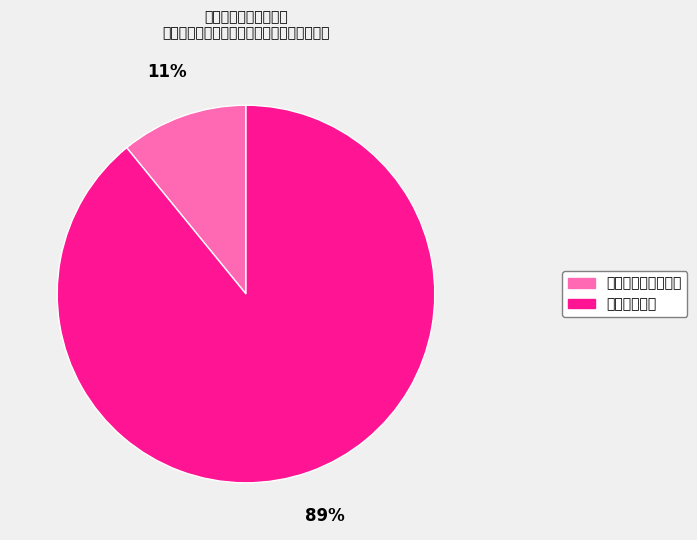

Does 城乡社区支出 represent more than half of the total?

Yes